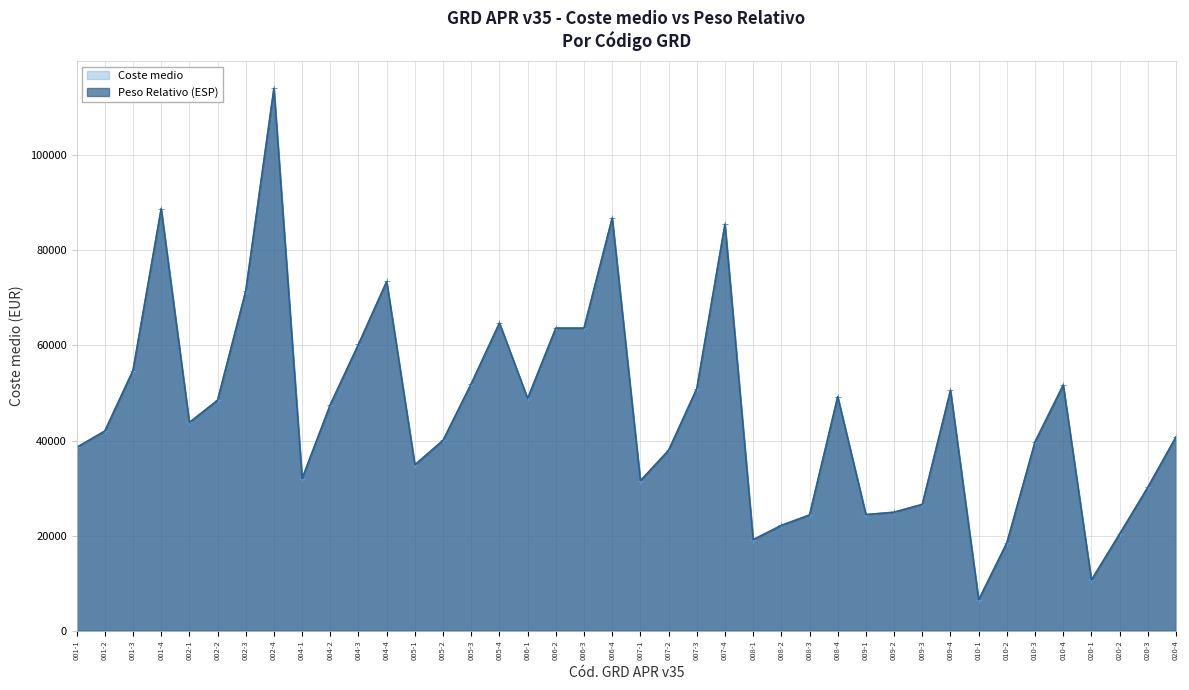

Which category has the highest value across all series?

002-4